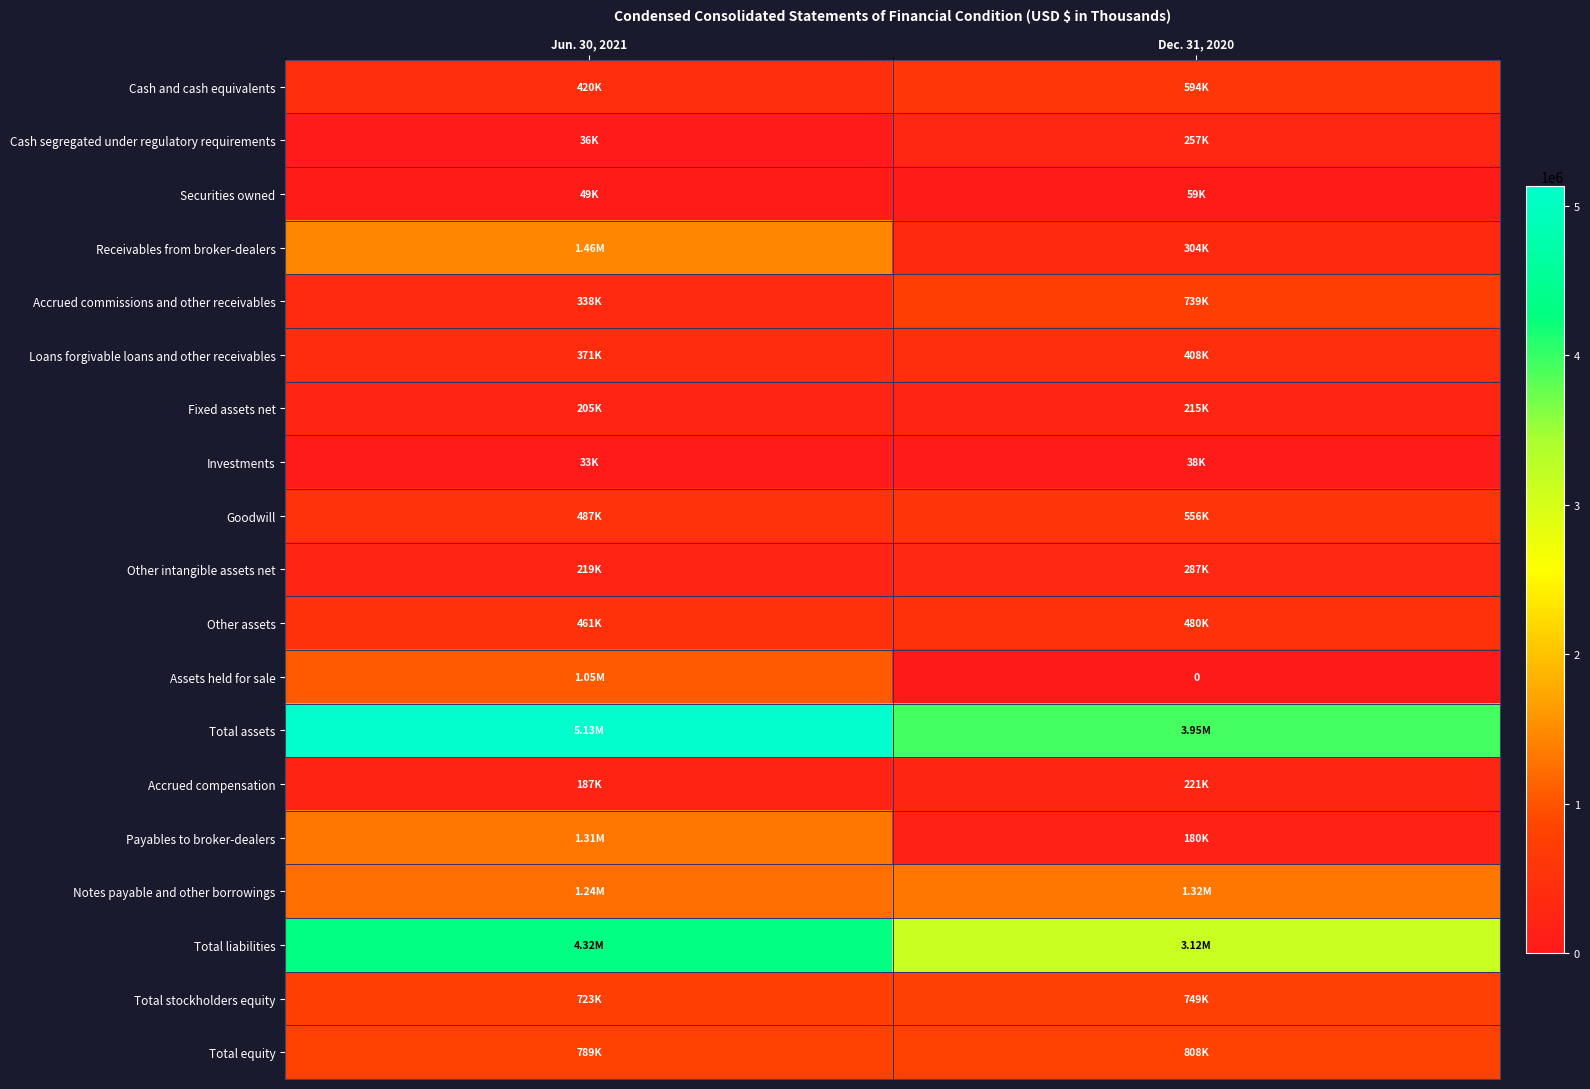

How many series are shown in this chart?

19